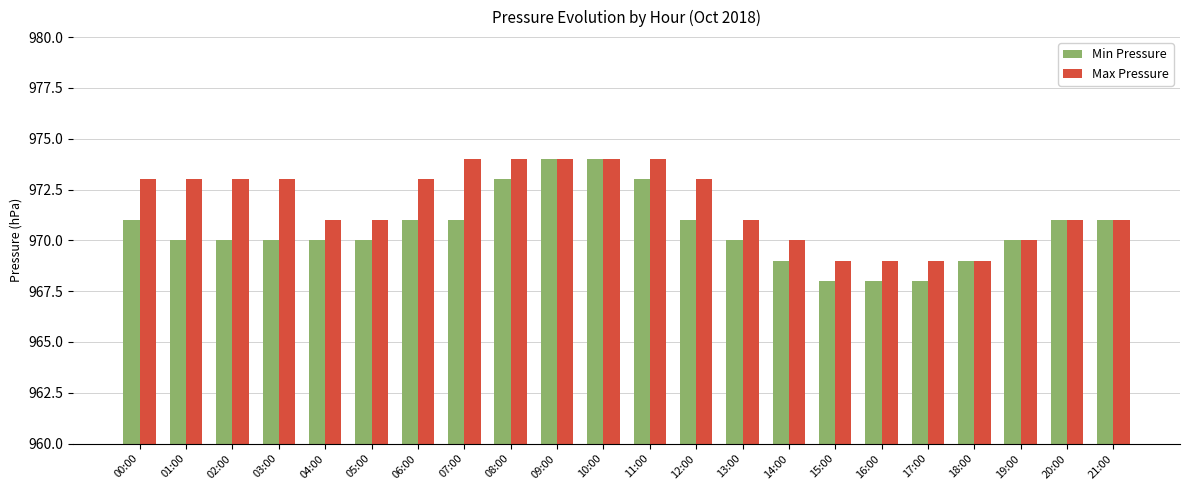

Is the value of Max Pressure at 05:00 greater than the value of Min Pressure at 03:00?

Yes